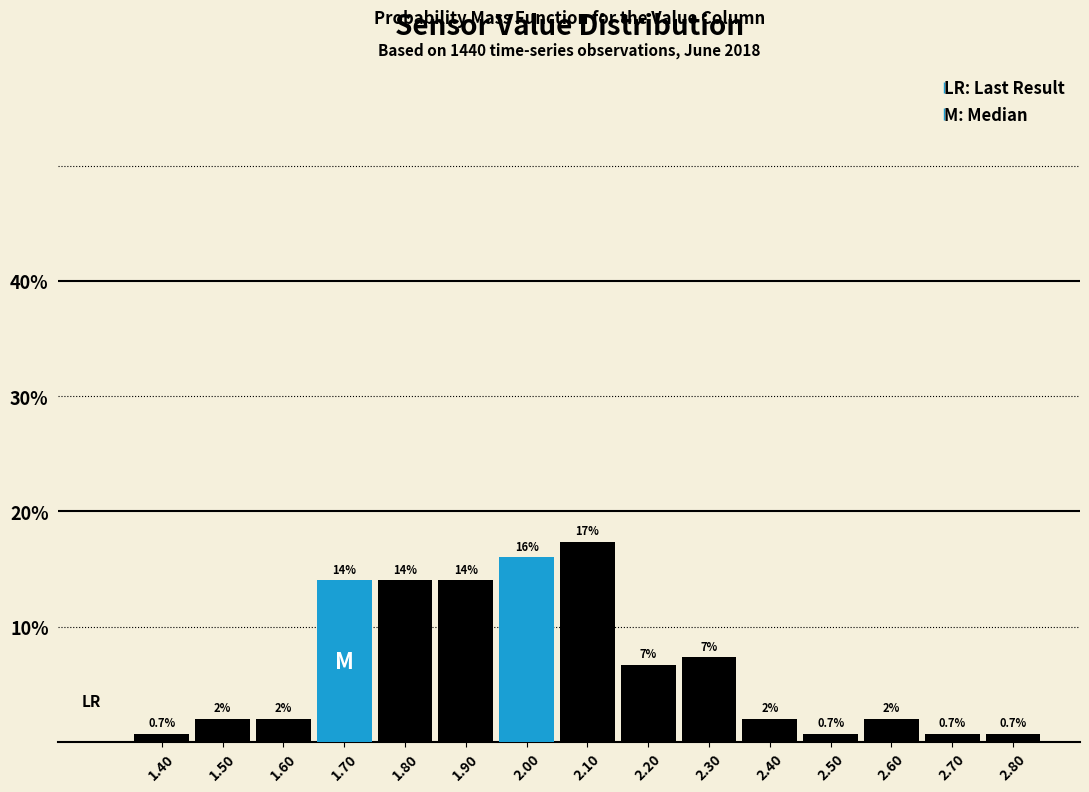

Which range on the x-axis has the tallest bar?

2.05 to 2.15